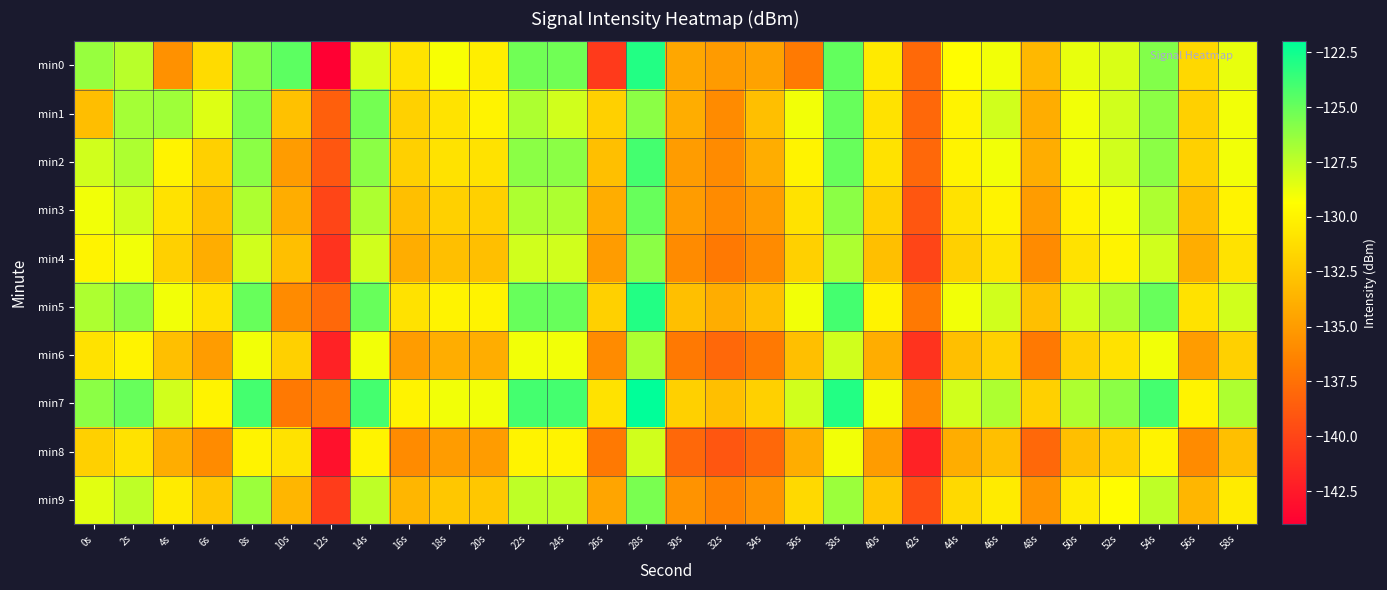

Count the number of data series in this chart.

10